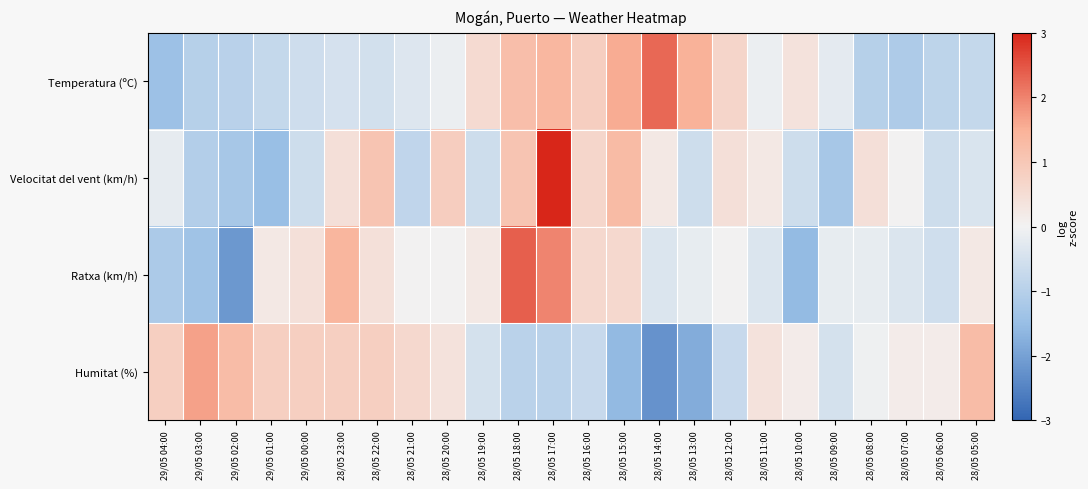

At 29/05 00:00, list the series in order from largest to smallest.

Humitat (%), Ratxa (km/h), Temperatura (ºC), Velocitat del vent (km/h)